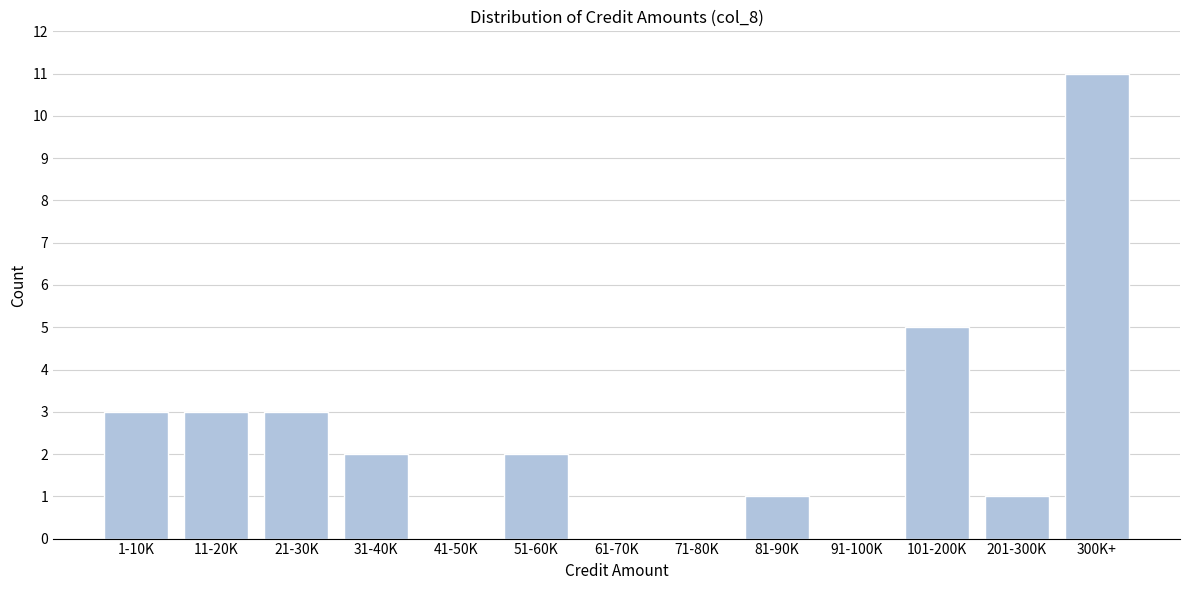

Reading right to left, extract all data points from this chart.

300K+=11	201-300K=1	101-200K=5	91-100K=0	81-90K=1	71-80K=0	61-70K=0	51-60K=2	41-50K=0	31-40K=2	21-30K=3	11-20K=3	1-10K=3